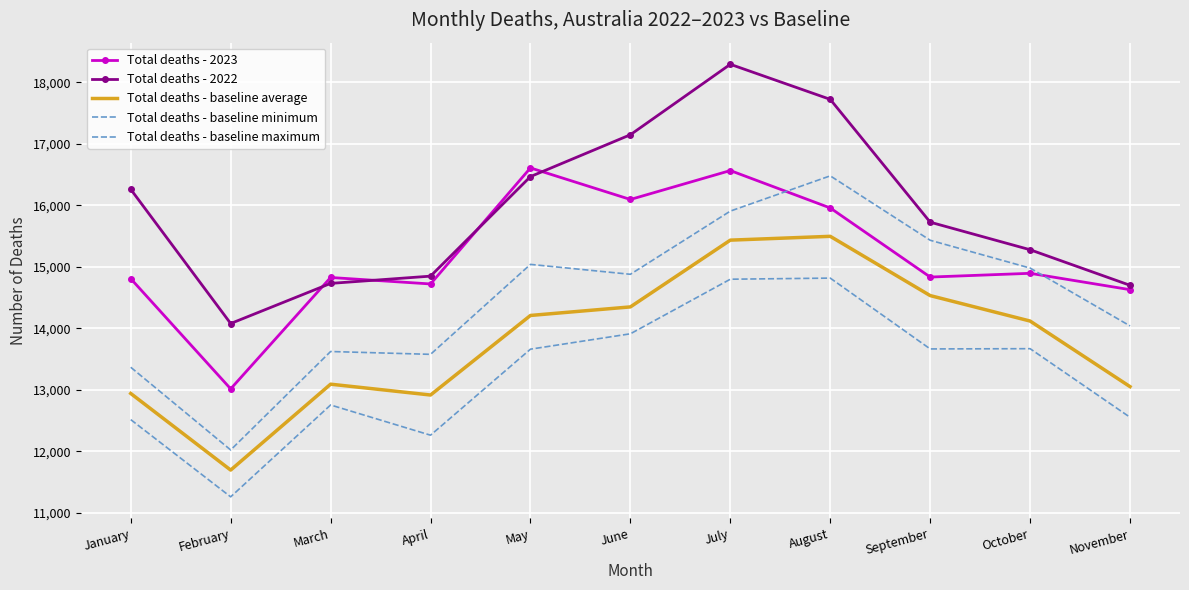

Between April and June, which series saw the biggest shift?

Total deaths - 2022